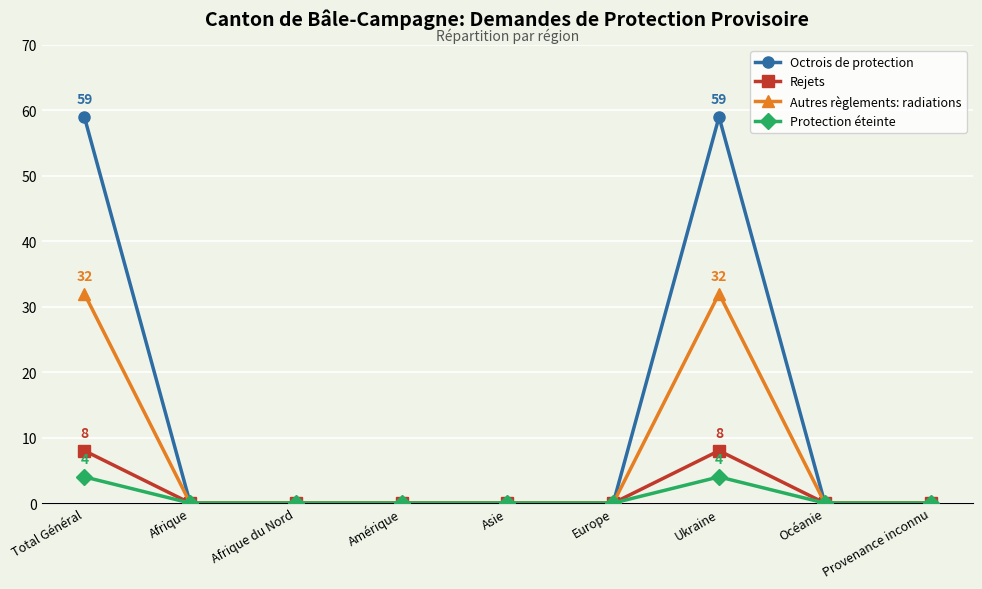

What position from the right is Amérique?

6